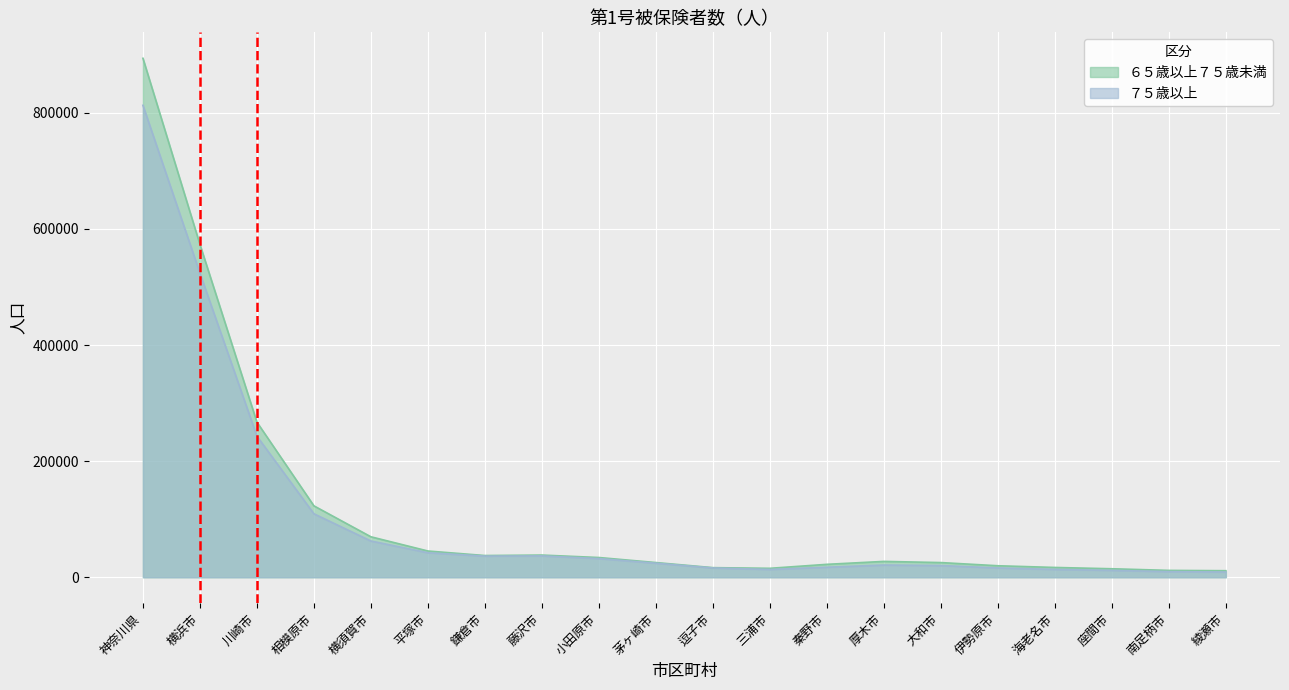

Between 鎌倉市 and 厚木市, which series saw the biggest shift?

７５歳以上